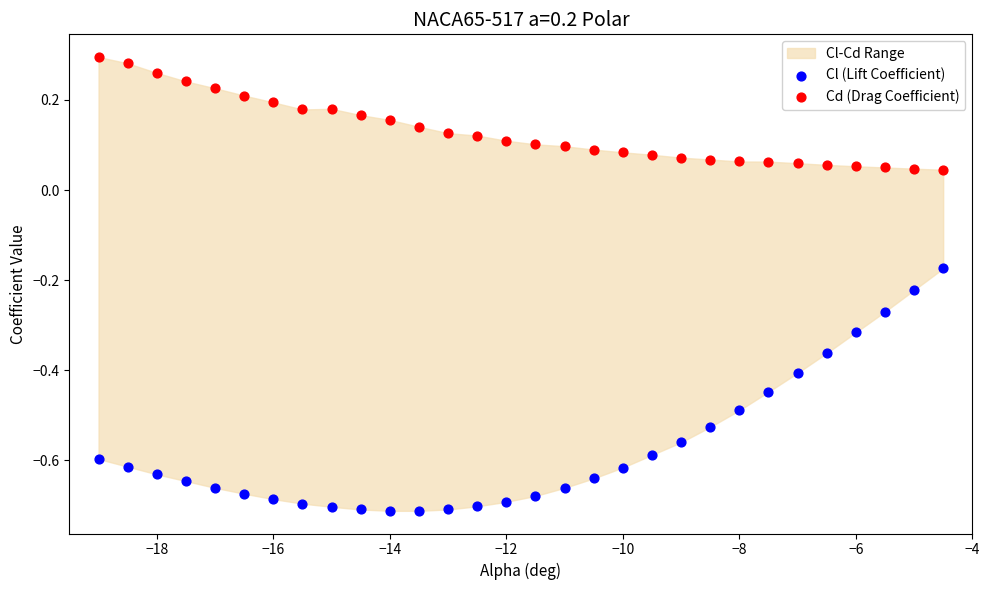

Which series reaches the maximum Y coordinate?

Cd (Drag Coefficient)